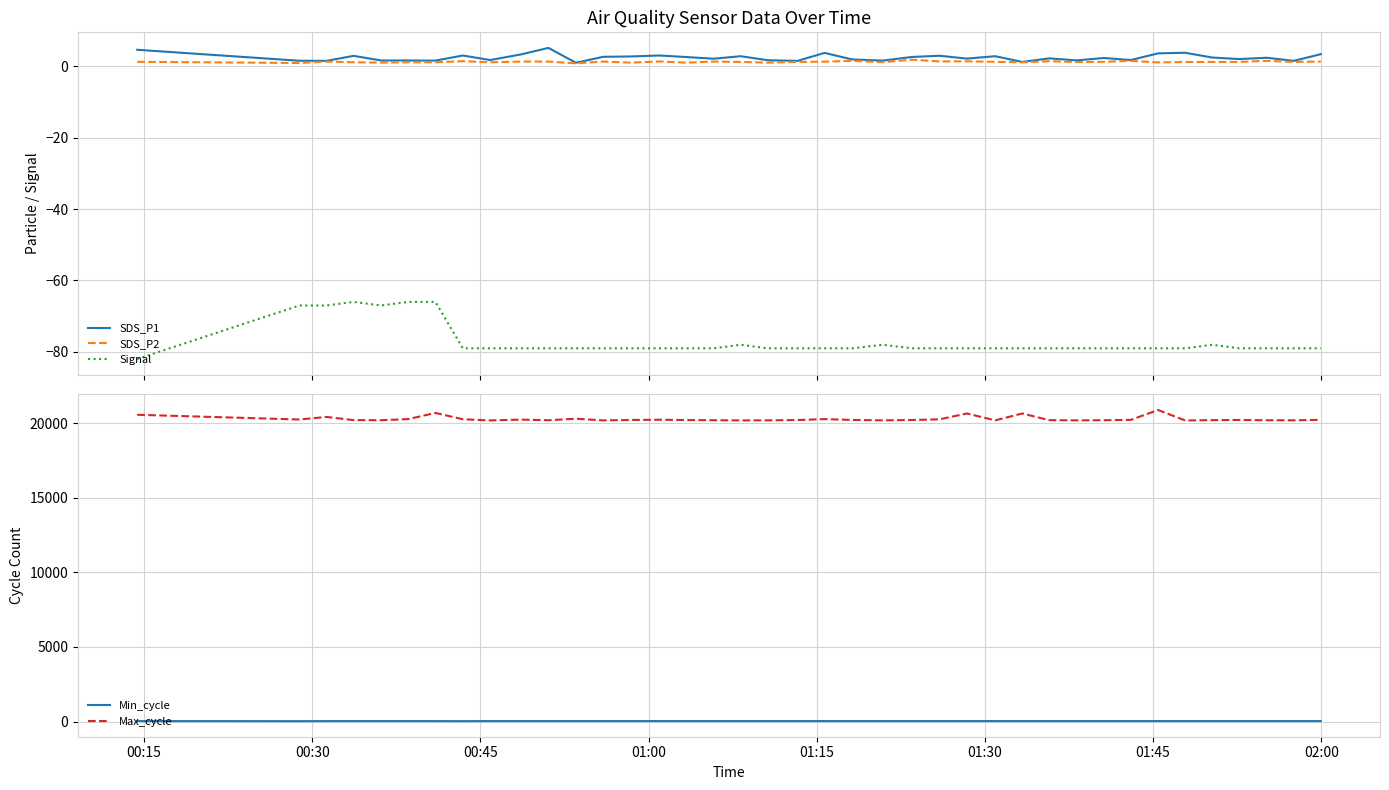

True or false: Max_cycle and Min_cycle intersect in this chart.

False